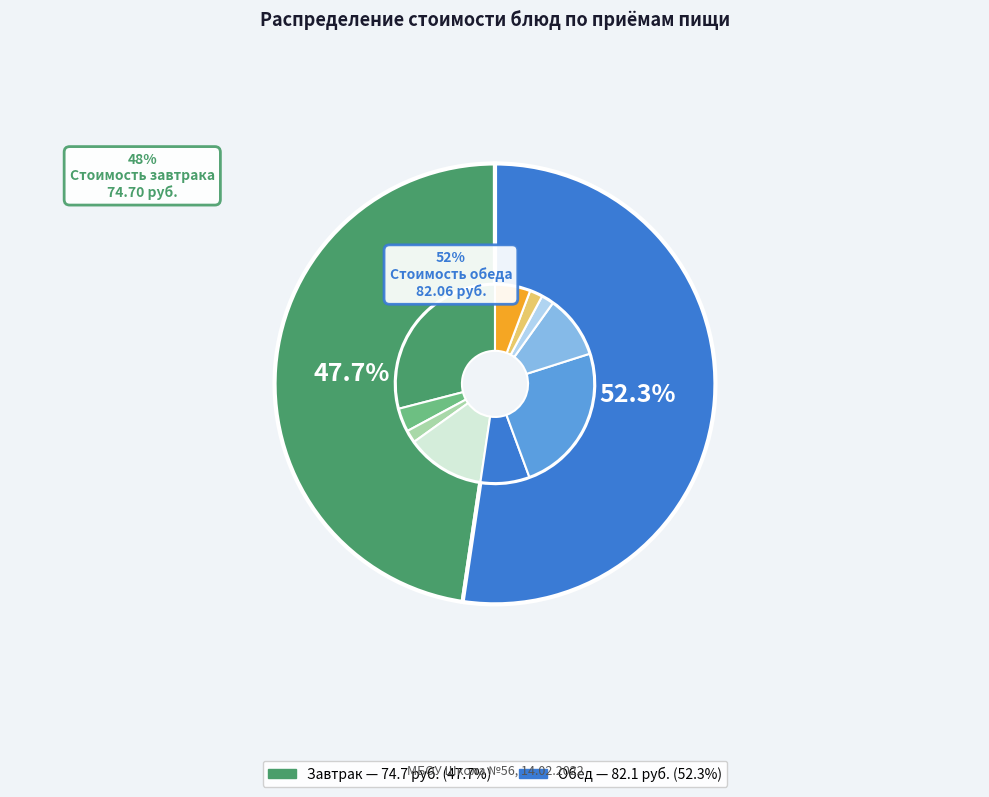

Approximately how many times larger is the value at Щи из свежей капусты compared to Макаронные изделия?

0.8